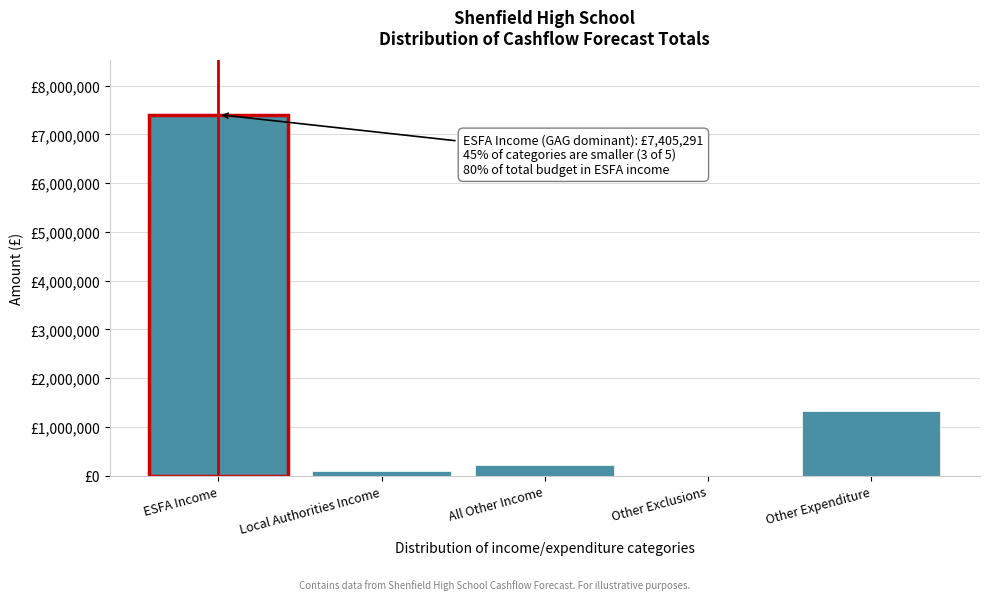

Are the bars horizontal?

No